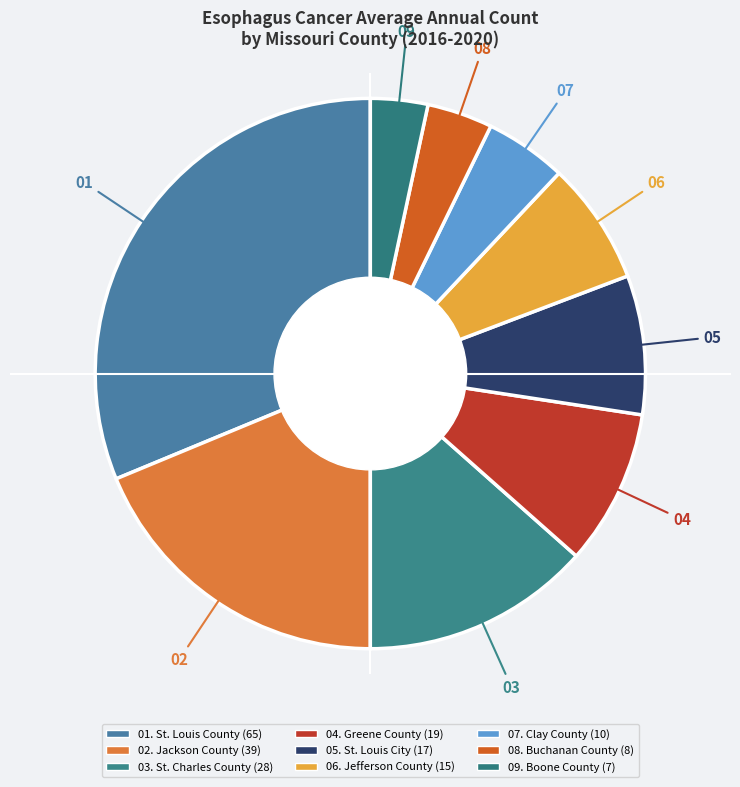

Count the number of slices in the pie.

9